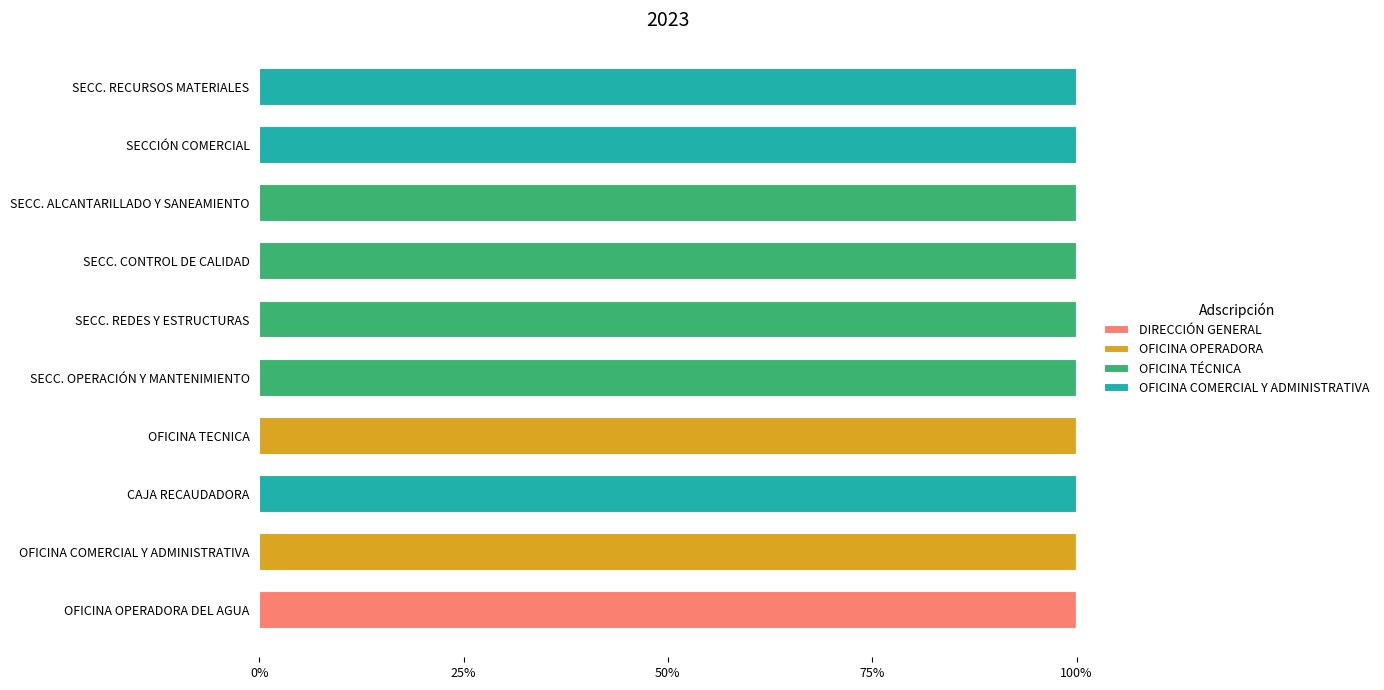

Is it true that DIRECCIÓN GENERAL equals -55 at SECC. OPERACIÓN Y MANTENIMIENTO?

False